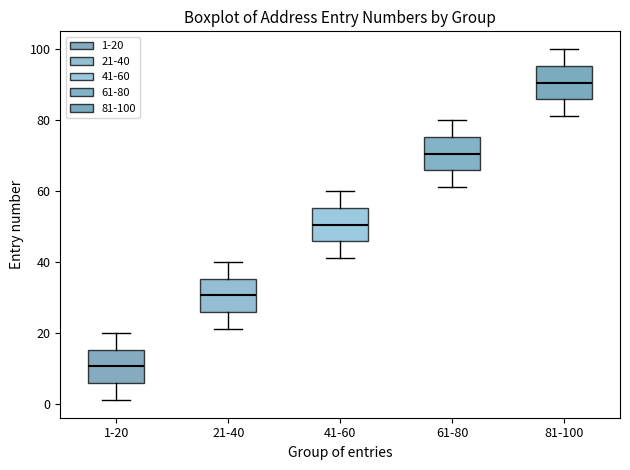

Reading left to right, read every box against the y-axis: the position of its median line, the range the box covers, and the ends of its whiskers. The values are not printed on the chart, so give them approximately, as read against the axis.

1-20: median 10, box 6 to 16, whiskers 2 to 20
21-40: median 30, box 26 to 36, whiskers 22 to 40
41-60: median 50, box 46 to 56, whiskers 42 to 60
61-80: median 70, box 66 to 76, whiskers 62 to 80
81-100: median 90, box 86 to 96, whiskers 82 to 100